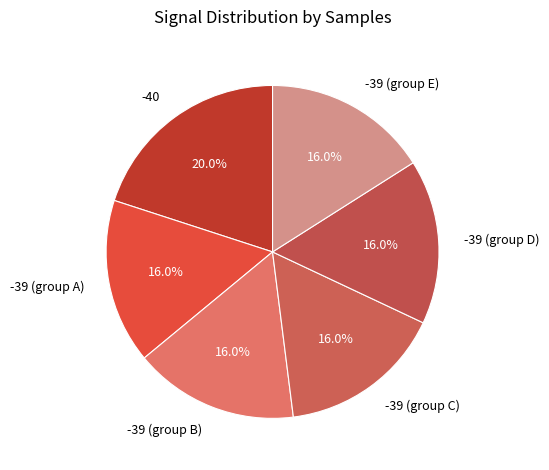

Approximately how many times larger is the value at -39 (group C) compared to -39 (group D)?

1.0